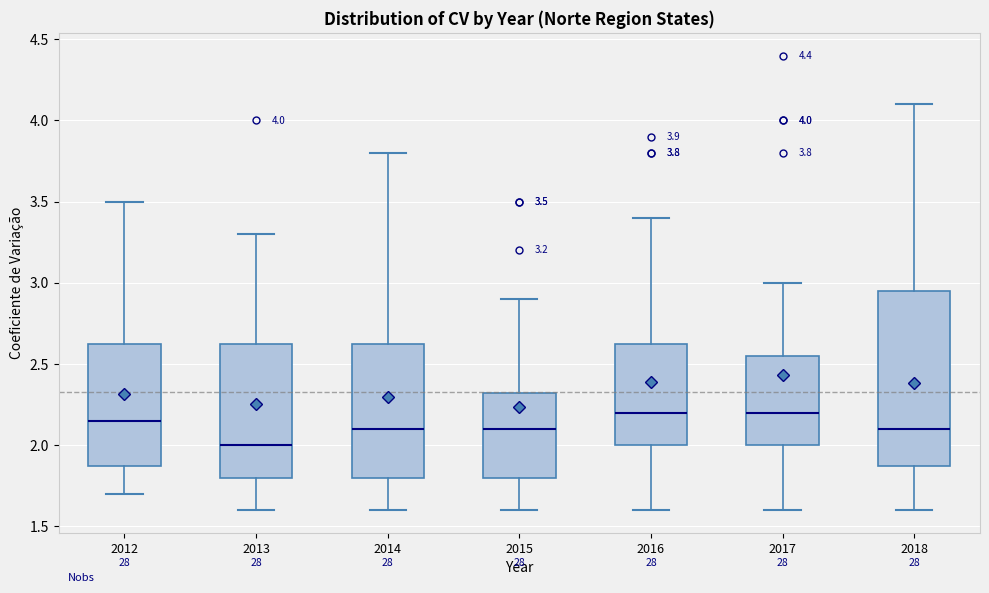

Which box's median line is the lowest?

2013